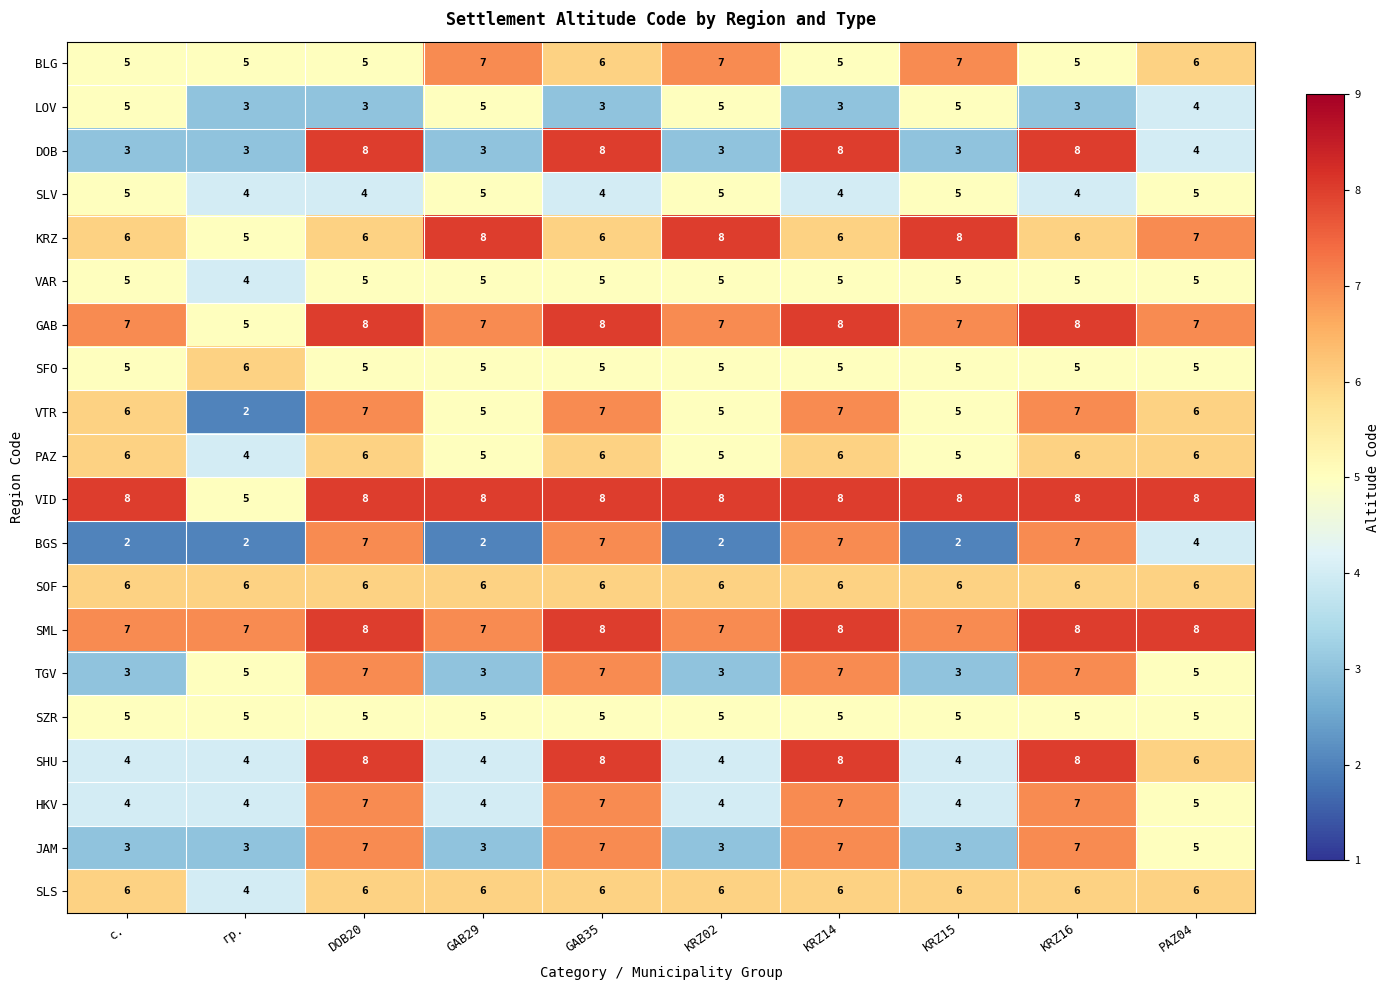

The value of BLG at с. is 3. True or false?

False